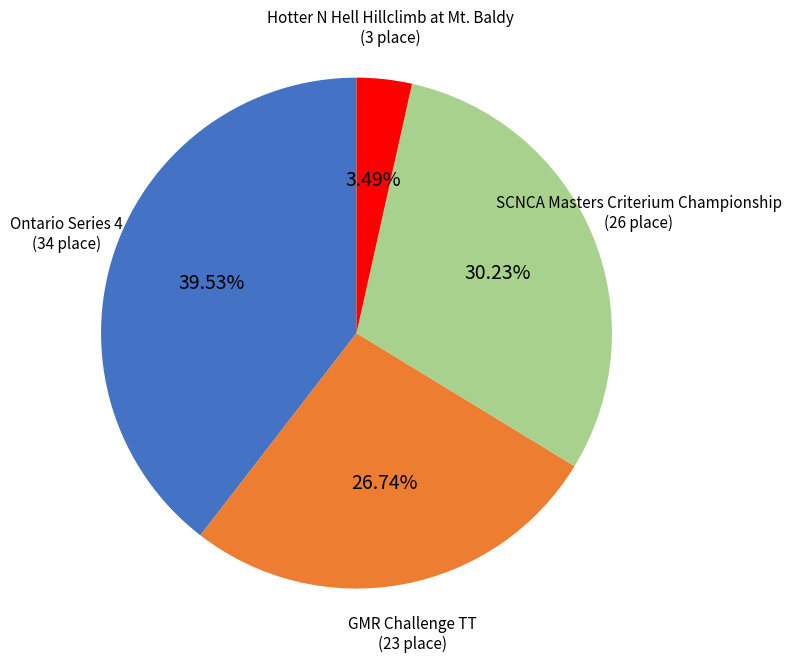

Does any single category account for the majority?

No